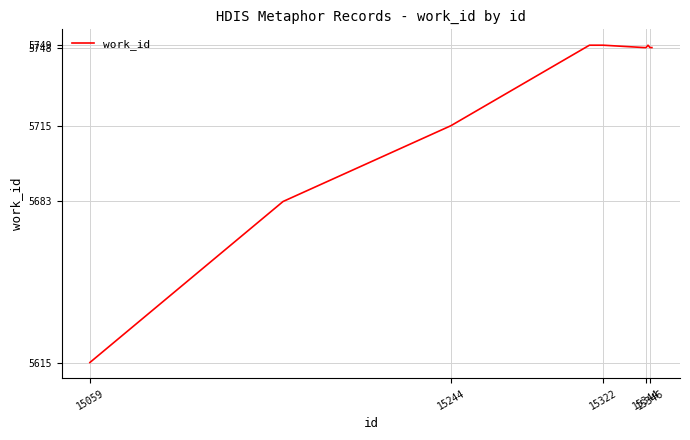

What is the maximum value shown in the chart?

5749